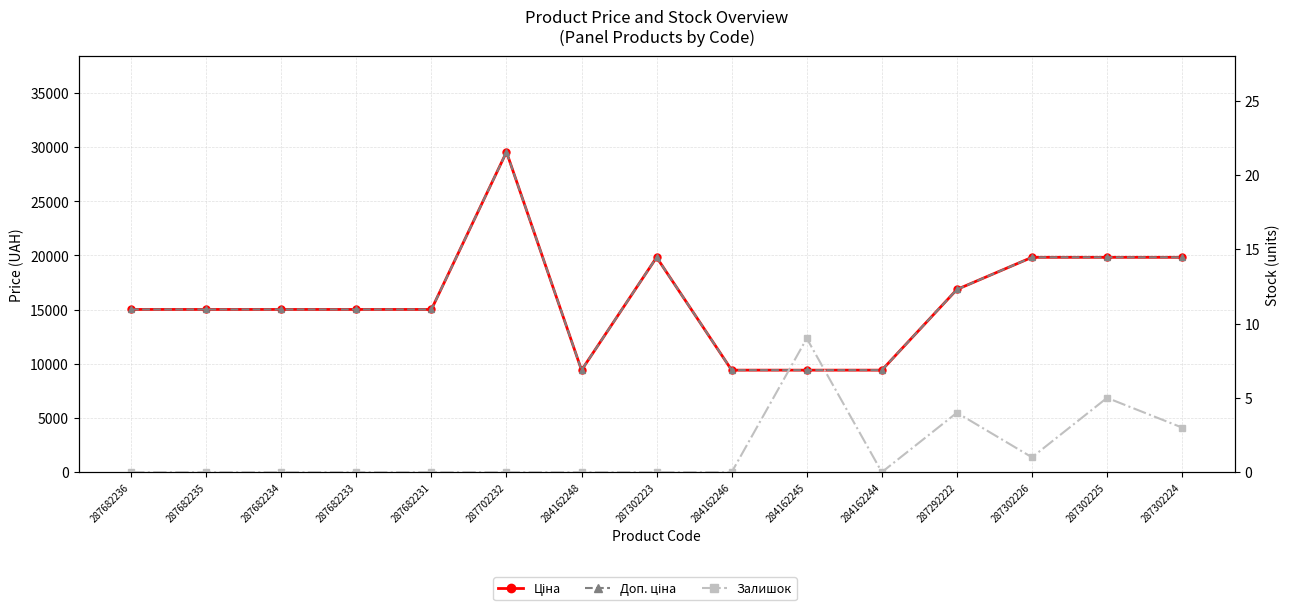

Which category has the lowest value across all series?

287682236